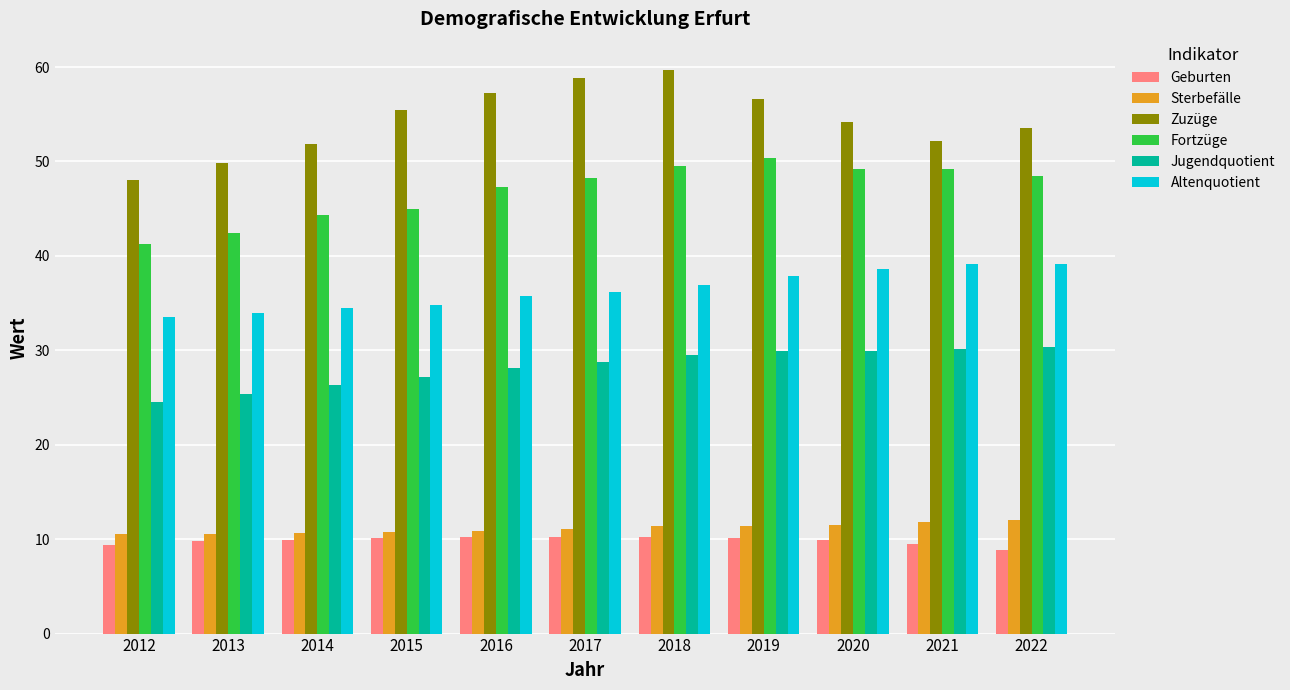

Is the value of Jugendquotient at 2016 greater than the value of Zuzüge at 2018?

No